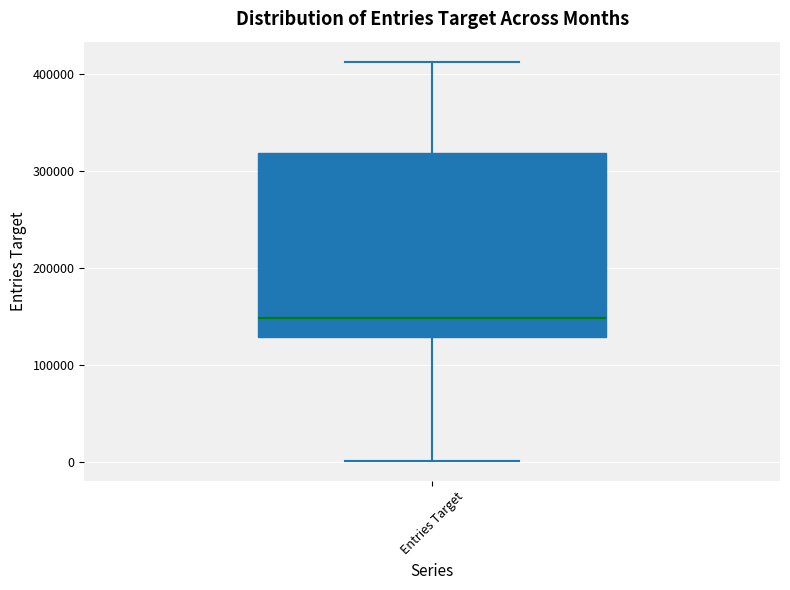

Where does the upper whisker of the box for Entries Target end on the y-axis? The values are not printed on the chart, so give them approximately, as read against the axis.

410000